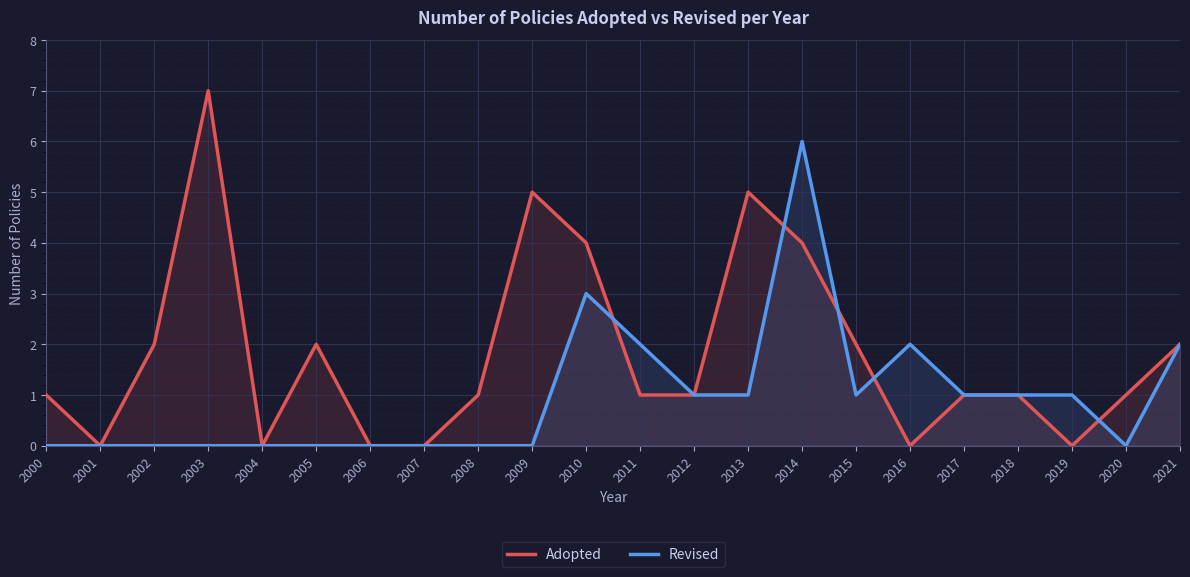

Which series has the largest total across all categories?

Adopted